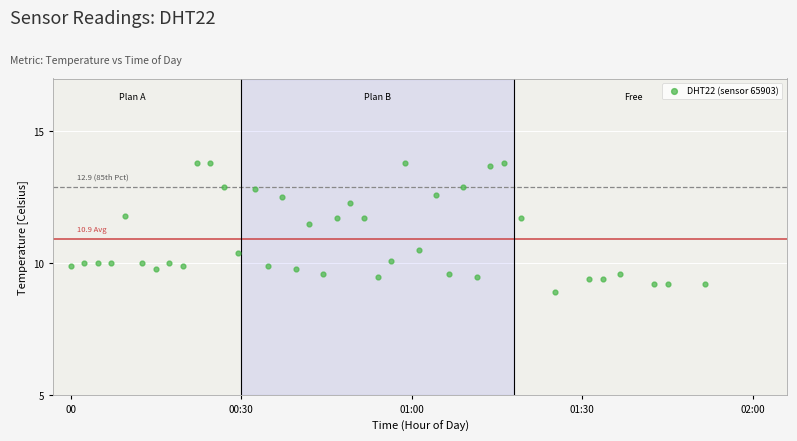

What is the range of X values (max minus min)?

1.9